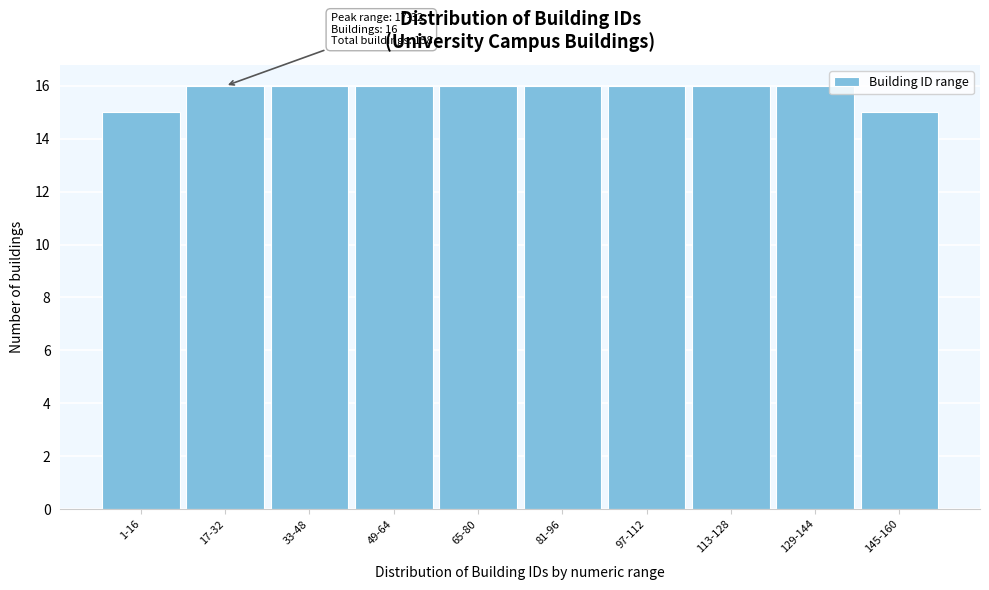

Reading left to right, extract all data points from this chart.

1-16=15	17-32=16	33-48=16	49-64=16	65-80=16	81-96=16	97-112=16	113-128=16	129-144=16	145-160=15